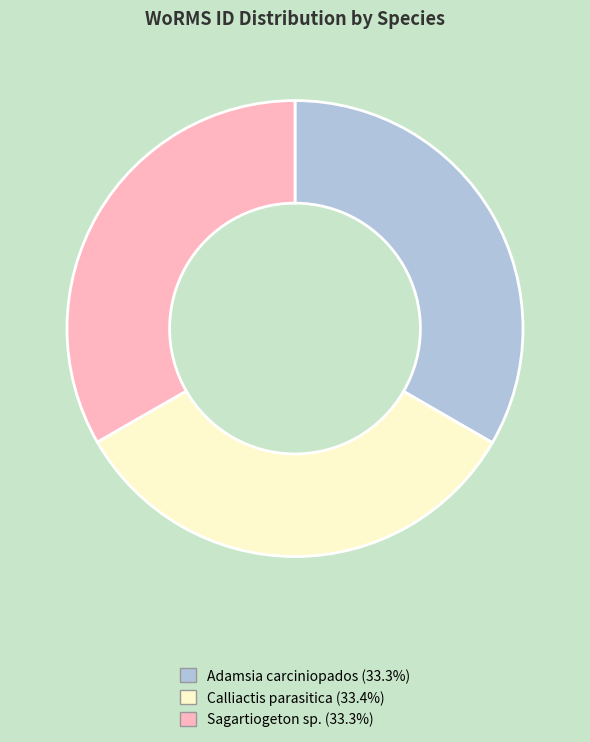

Is the sum of Adamsia carciniopados and Sagartiogeton sp. greater than half?

Yes